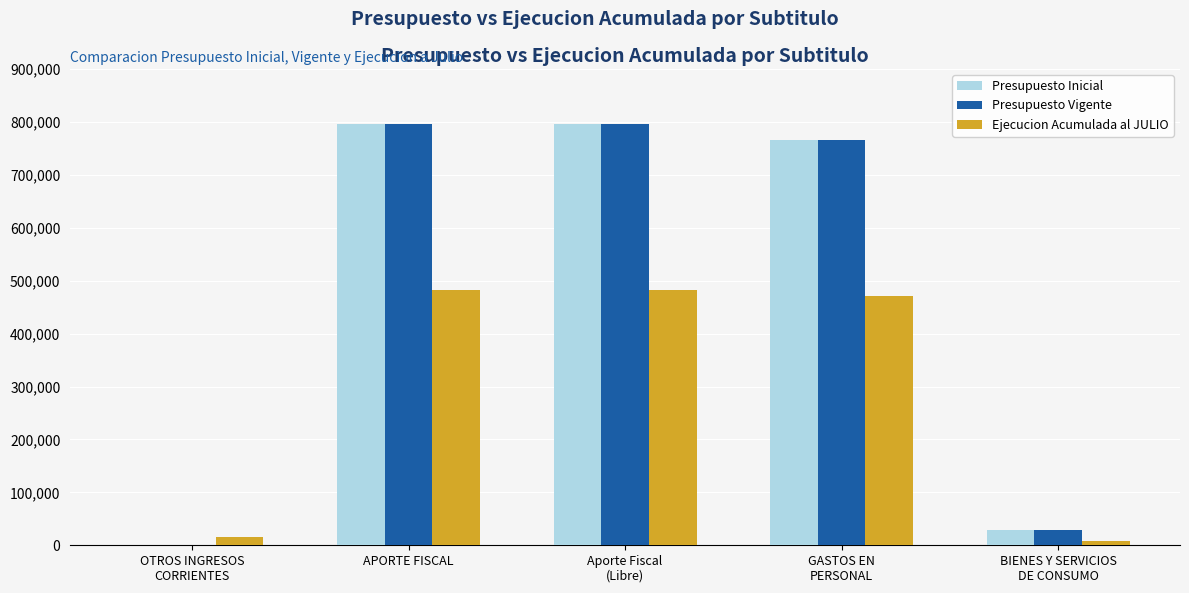

Reading left to right, transcribe all the data shown in this chart.

Presupuesto Inicial: 0	795583	795583	766051	29532
Presupuesto Vigente: 0	795583	795583	766051	29532
Ejecucion Acumulada al JULIO: 14768	483222	483222	470620	8738